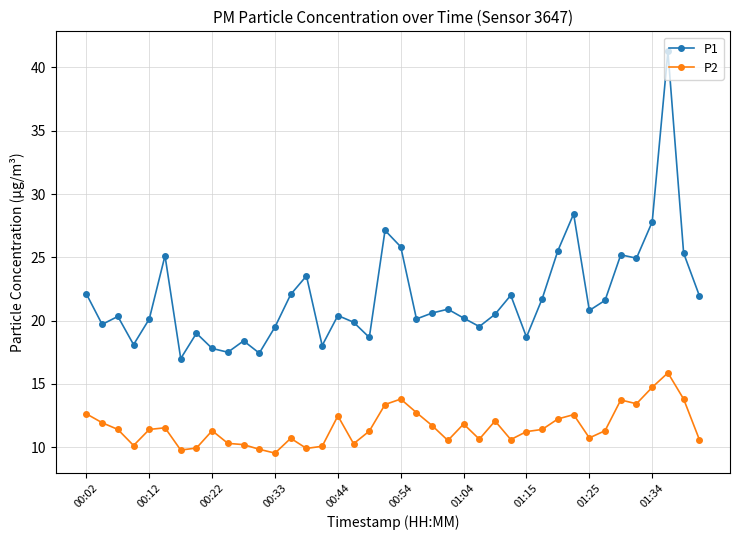

List the series in order of their overall mean, lowest first.

P2, P1